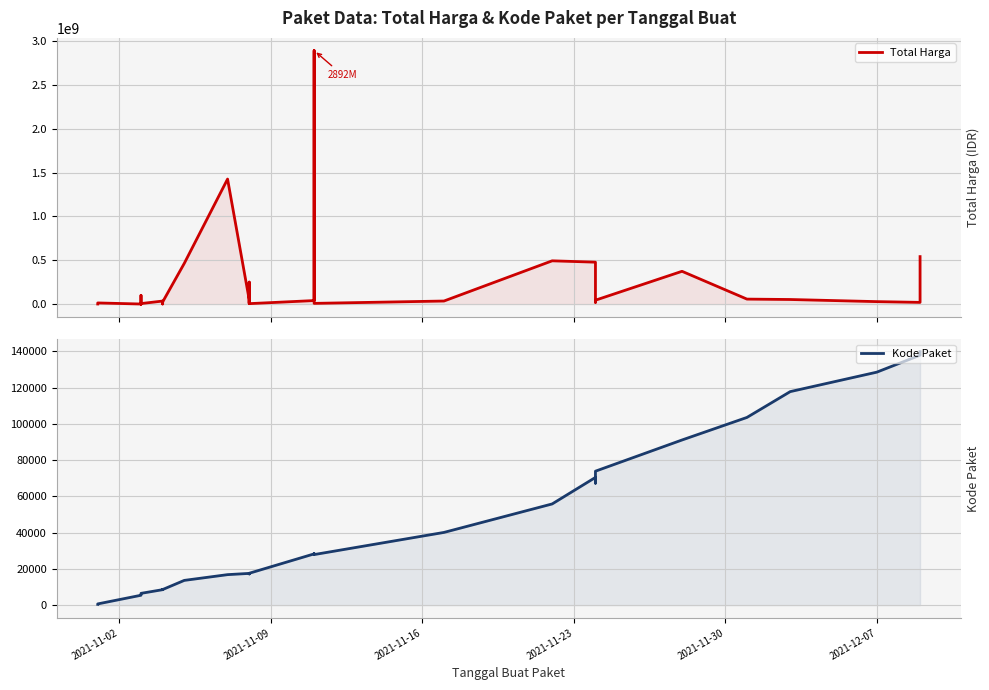

What is the value of the Total Harga point at the 17th from the left?

49730040